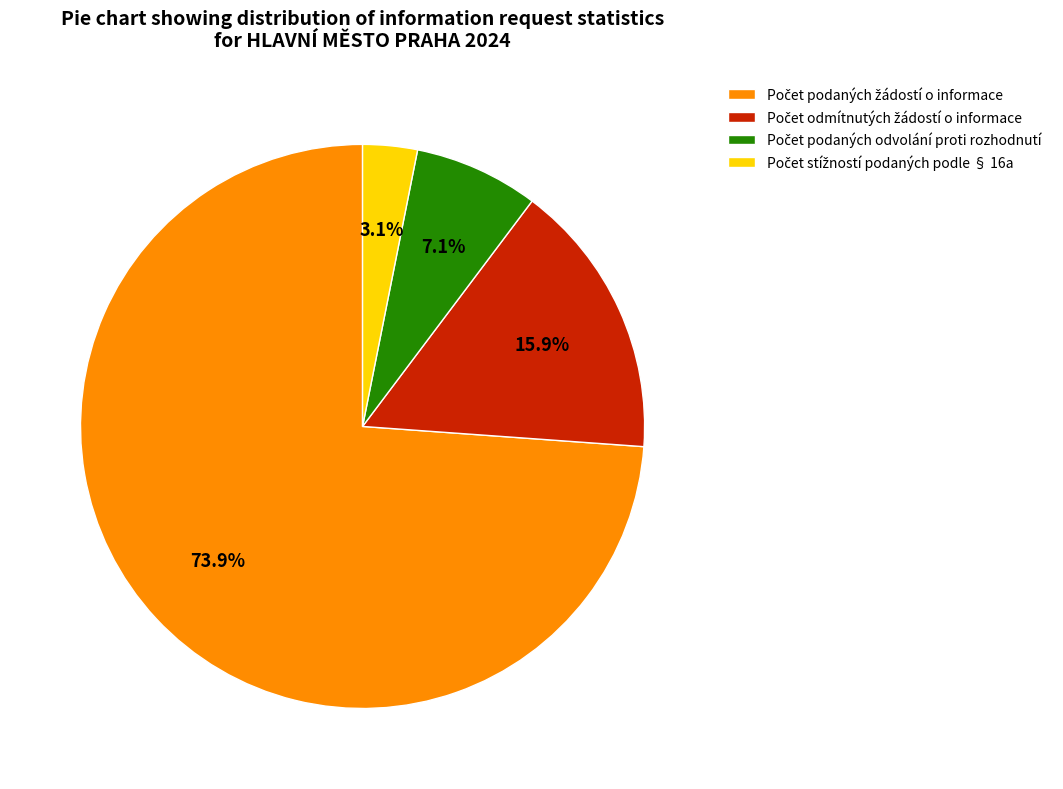

Is there any slice that represents more than half of the pie?

Yes